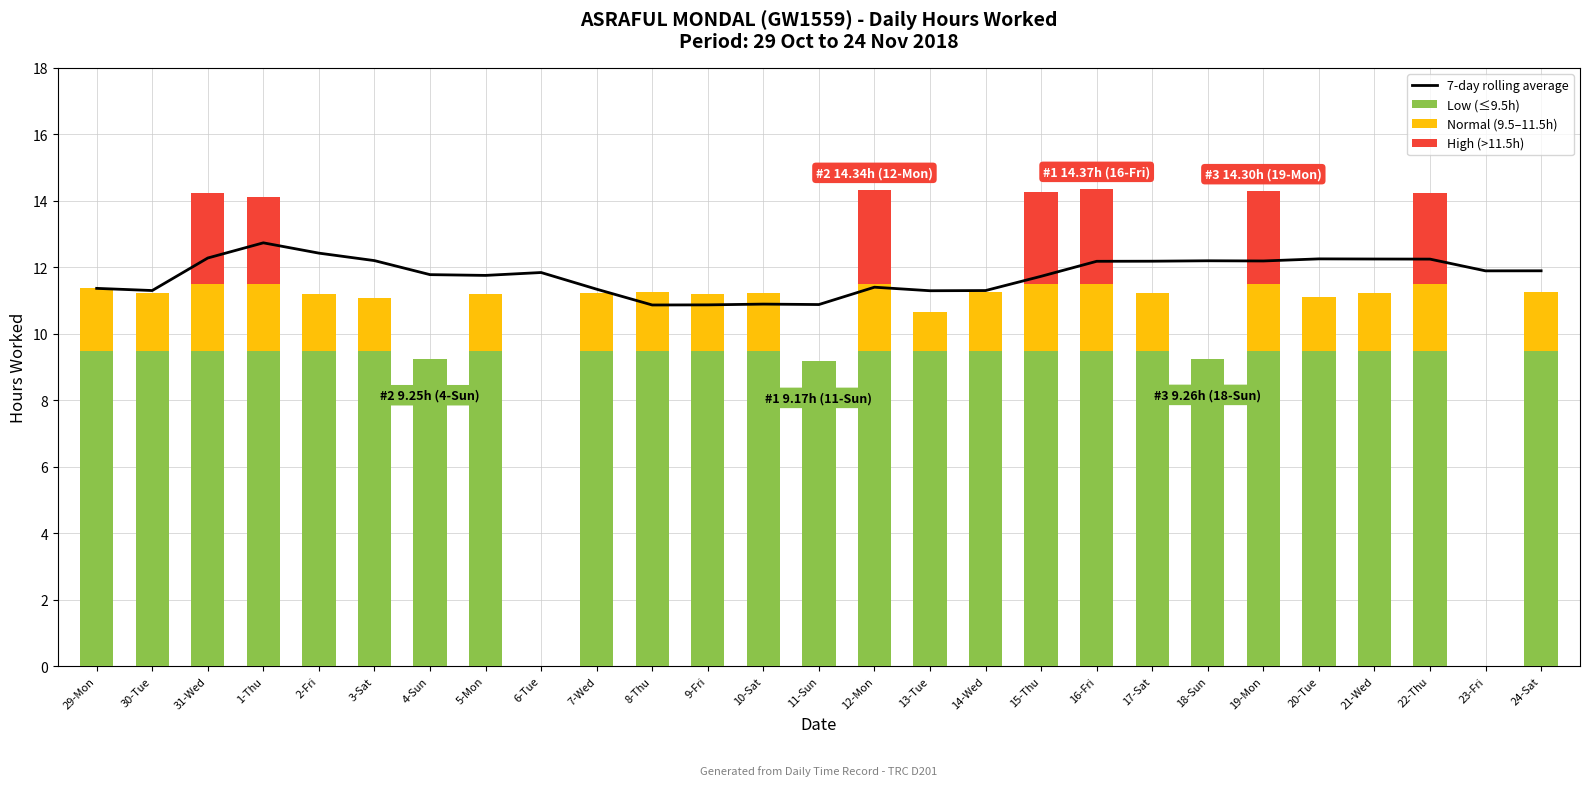

How many values in the Normal (9.5–11.5h) series exceed 1?

22